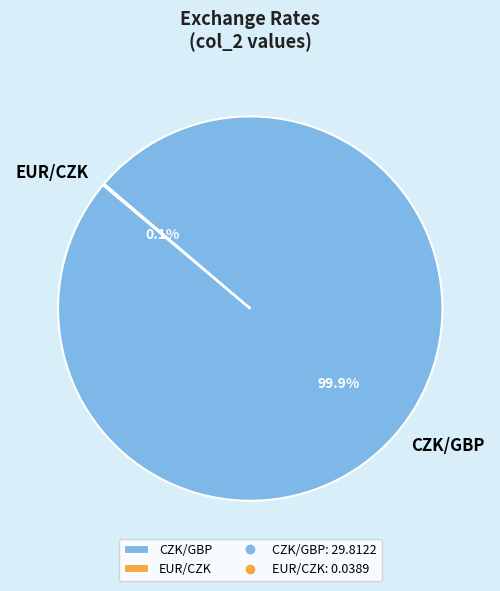

To the nearest percent, what portion does CZK/GBP represent?

100%